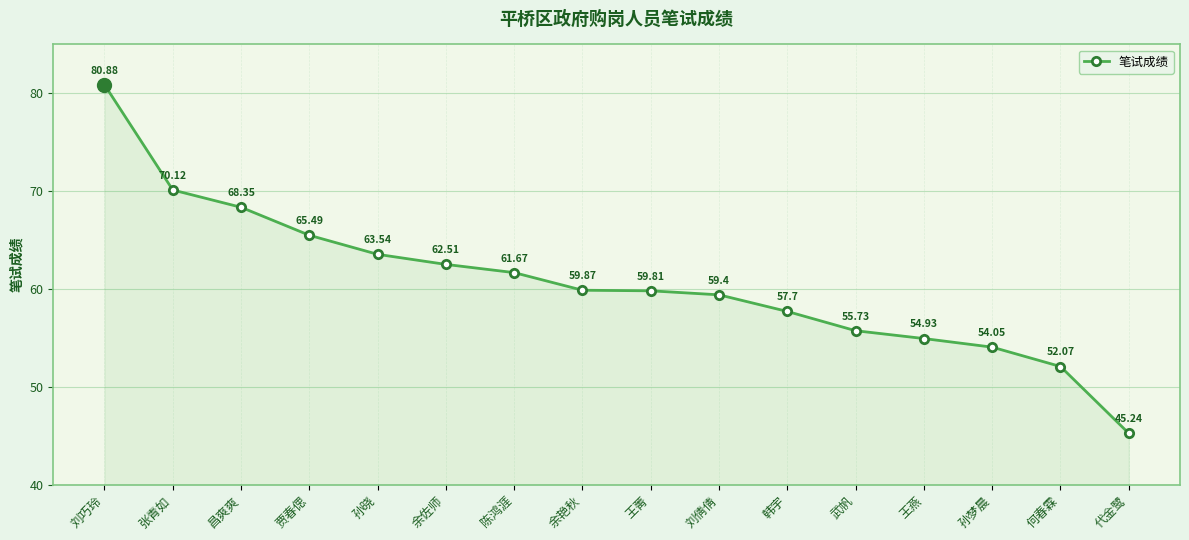

What is the maximum value shown in the chart?

80.9